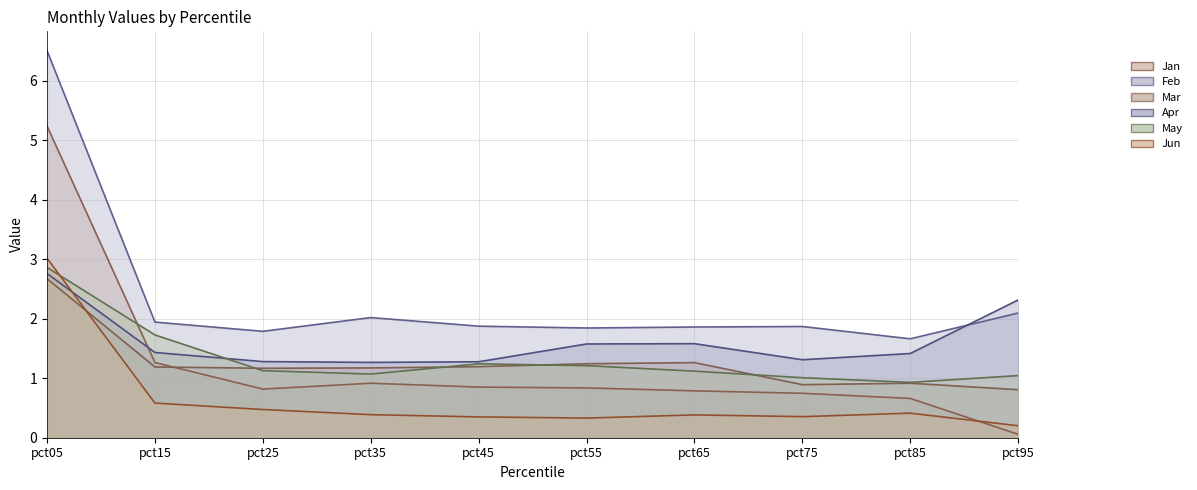

Which has a higher value, pct55 or pct85?

pct55